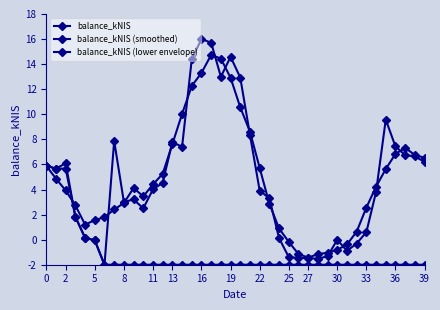

What is the sum of all balance_kNIS (smoothed) values?

192.8